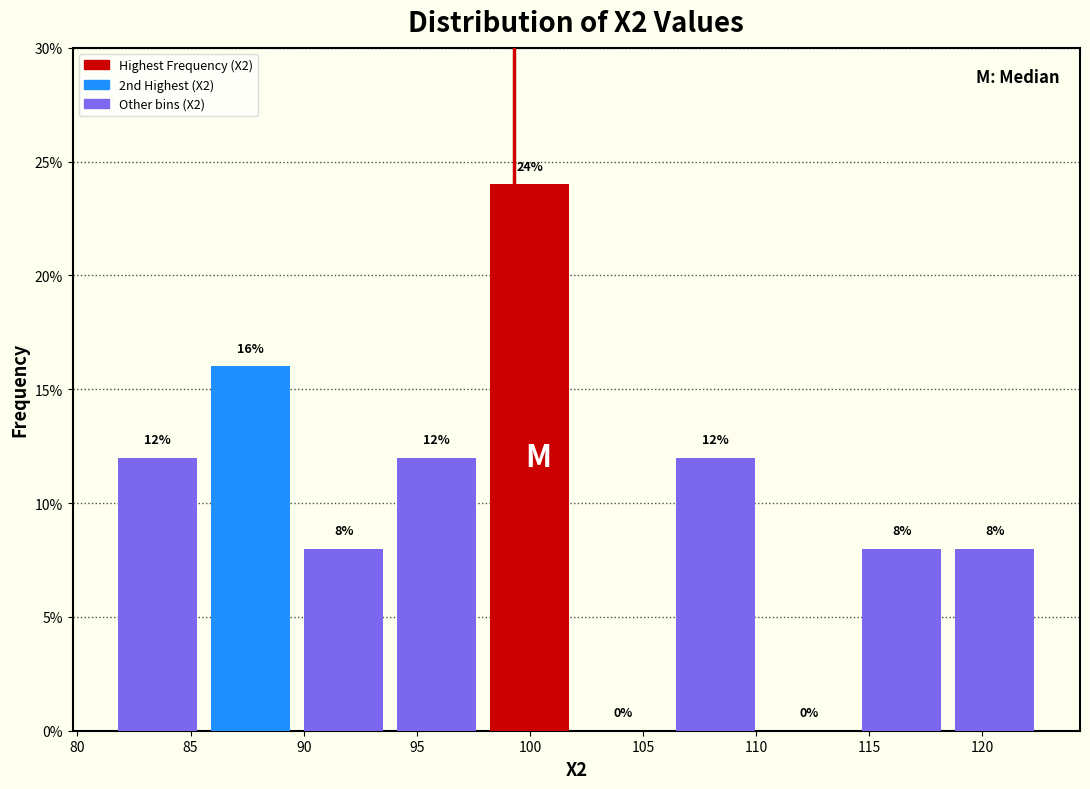

Which range on the x-axis has the tallest bar?

98.0 to 102.0